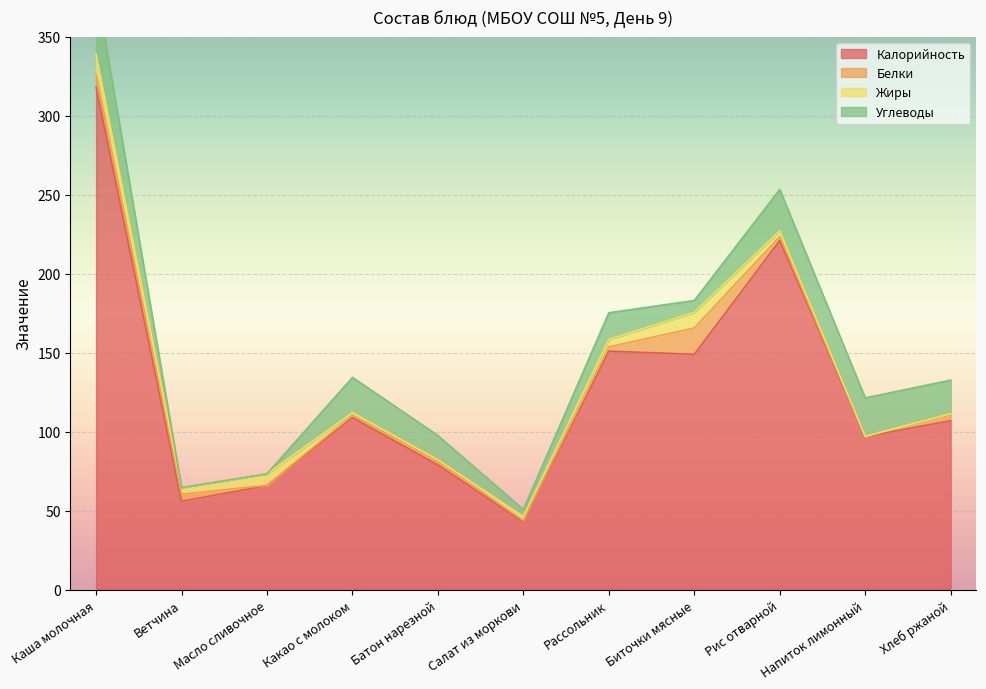

The Калорийность series shows 149.0 at Биточки мясные. True or false?

True